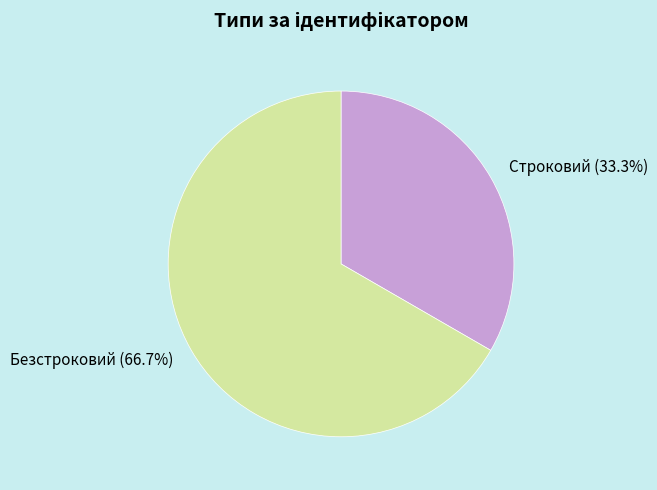

Count the number of slices in the pie.

2